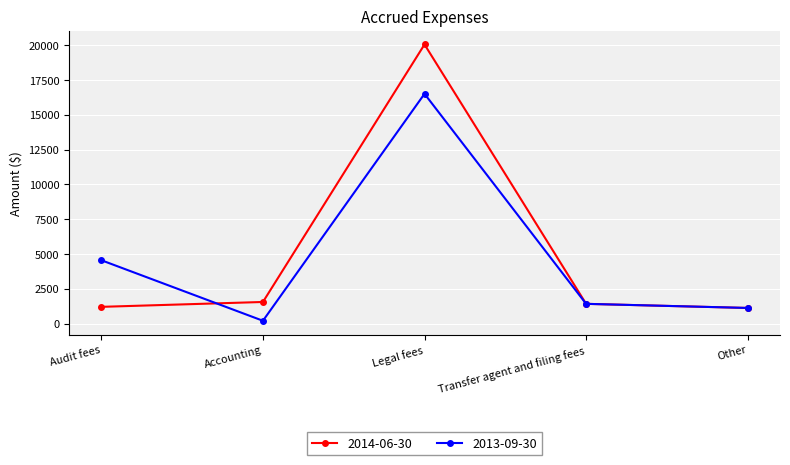

At which category does the chart reach its peak across all series?

Legal fees